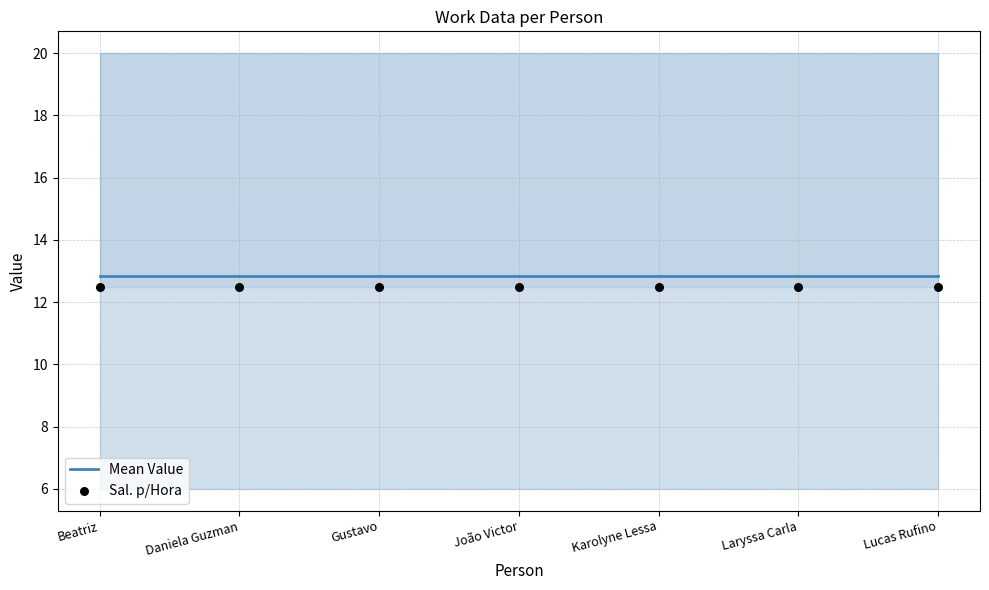

What is the total value across all series at Gustavo?

25.3